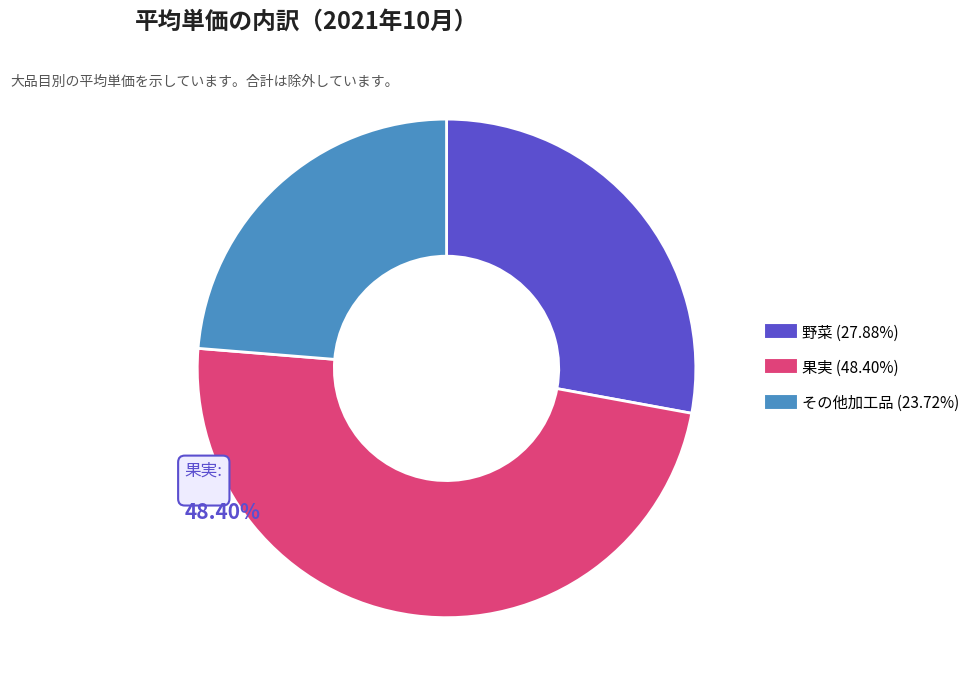

How many segments does this pie chart have?

3